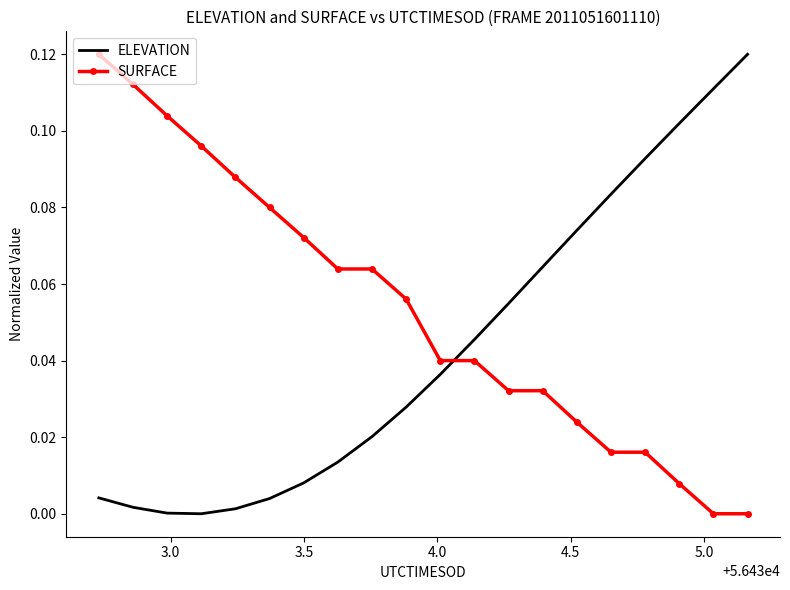

Which series ends up on top after the final intersection of ELEVATION and SURFACE?

ELEVATION